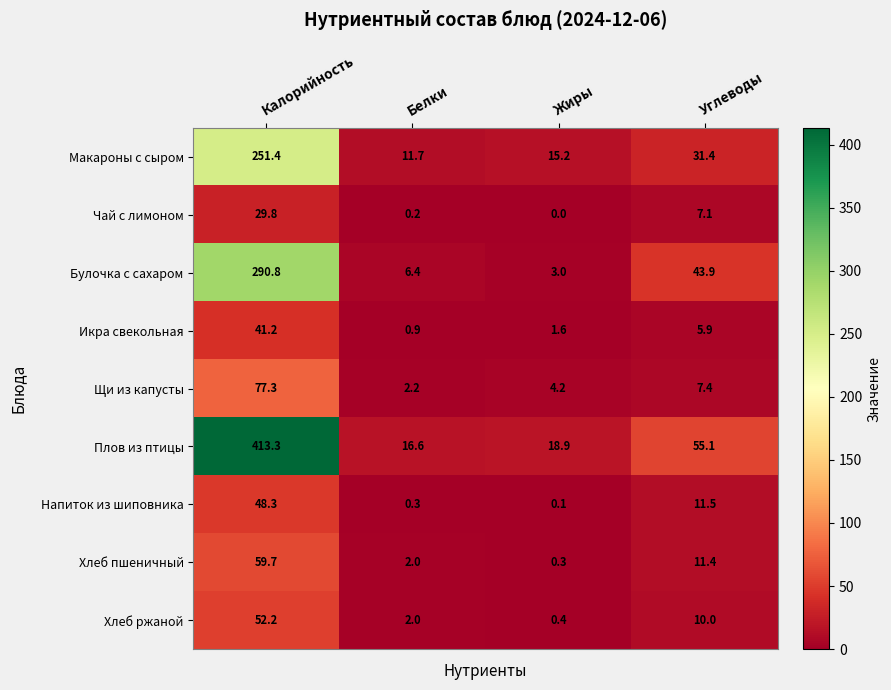

What is the sum of the Плов из птицы values at Углеводы and Калорийность?

468.4